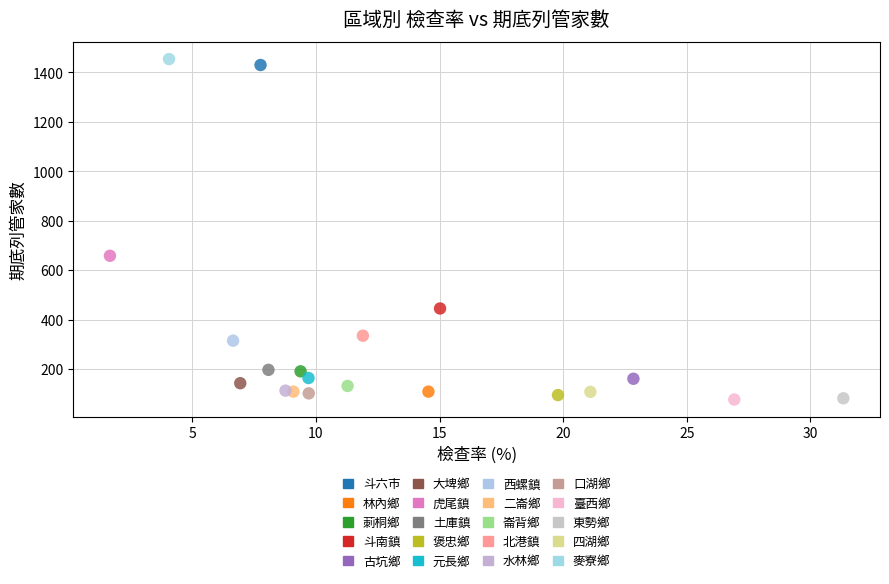

Which series reaches the maximum Y coordinate?

麥寮鄉